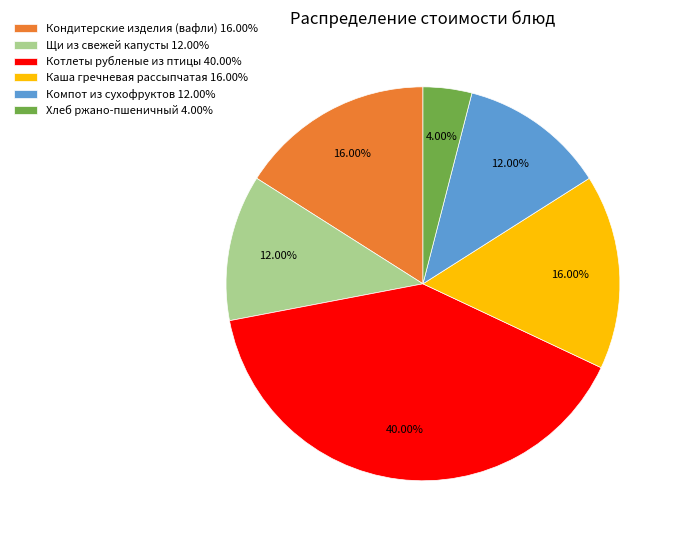

Does Компот из сухофруктов 12.00% account for over 50% of the chart?

No